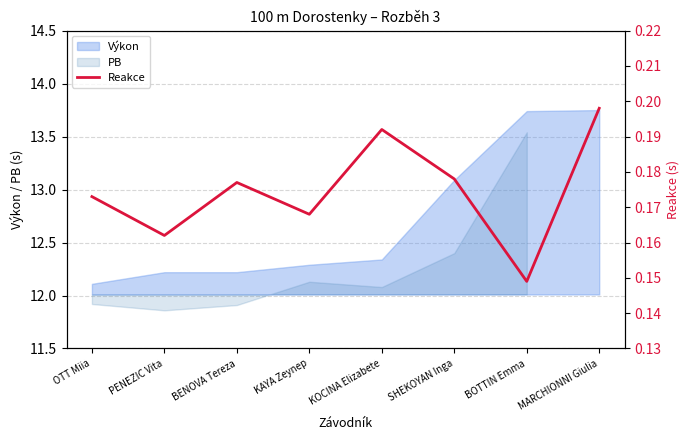

At which category does the data reach its first local valley?

PENEZIC Vita